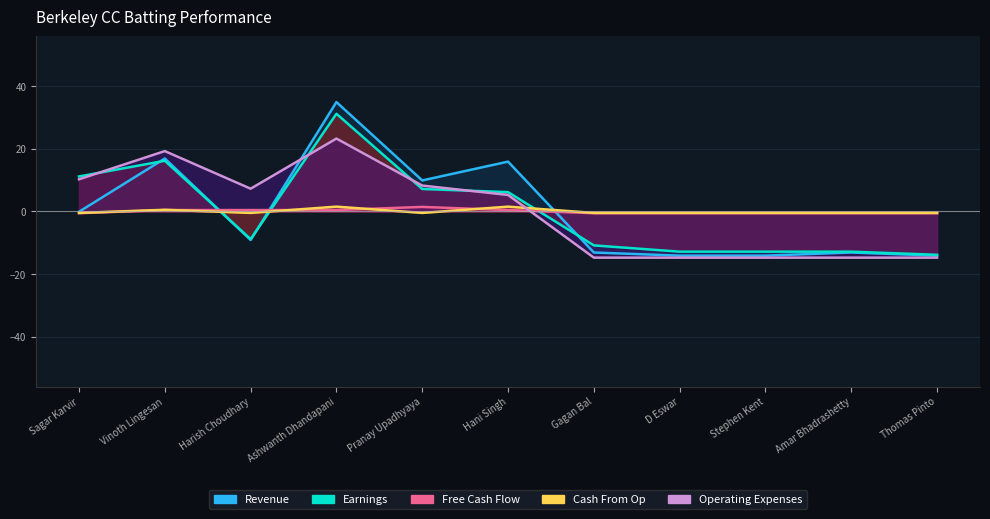

What is the value of the Earnings point at the 6th from the left?

6.2